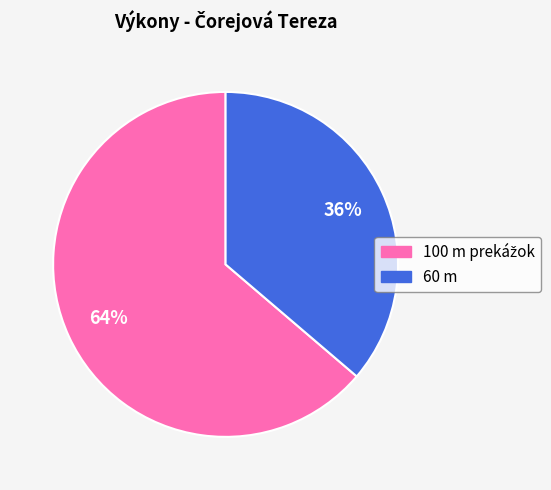

To the nearest percent, what is the difference between the largest and smallest slice percentages?

28%